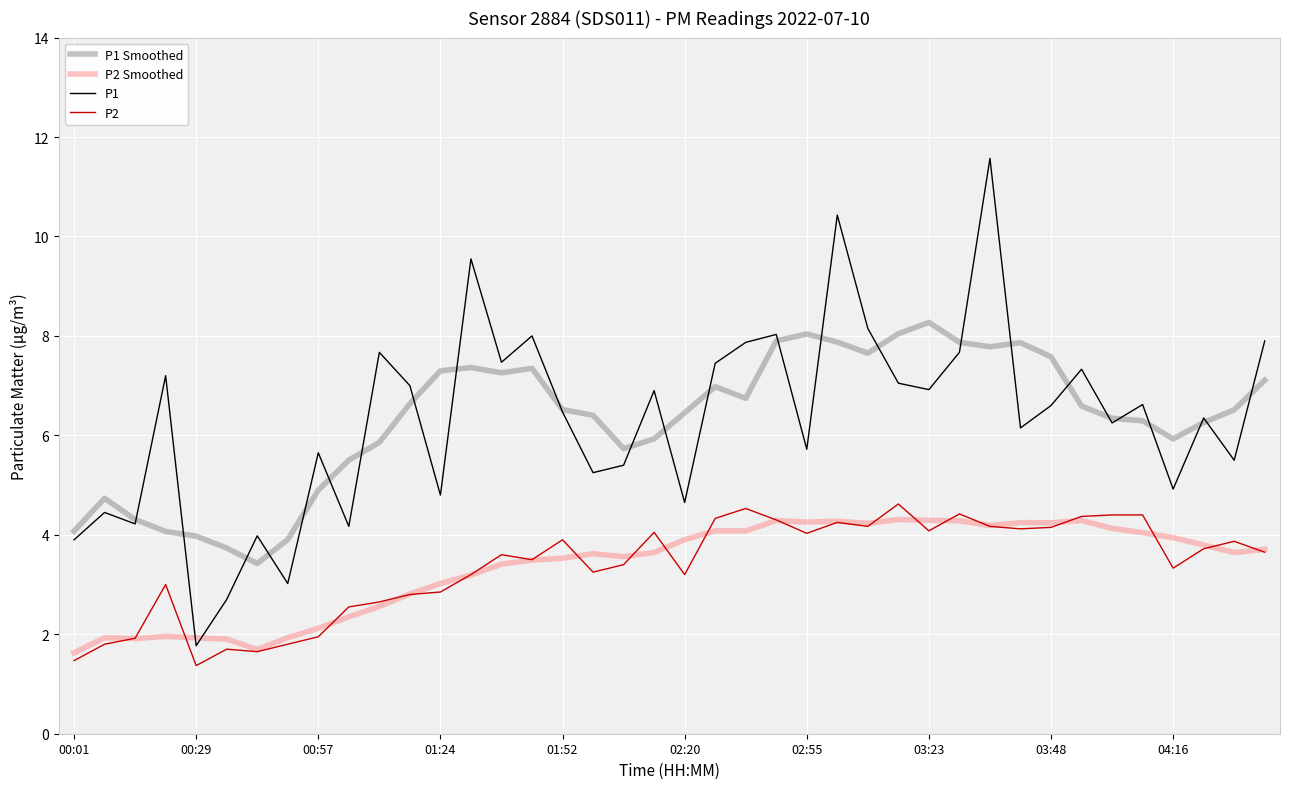

What is the greatest value displayed?

11.6